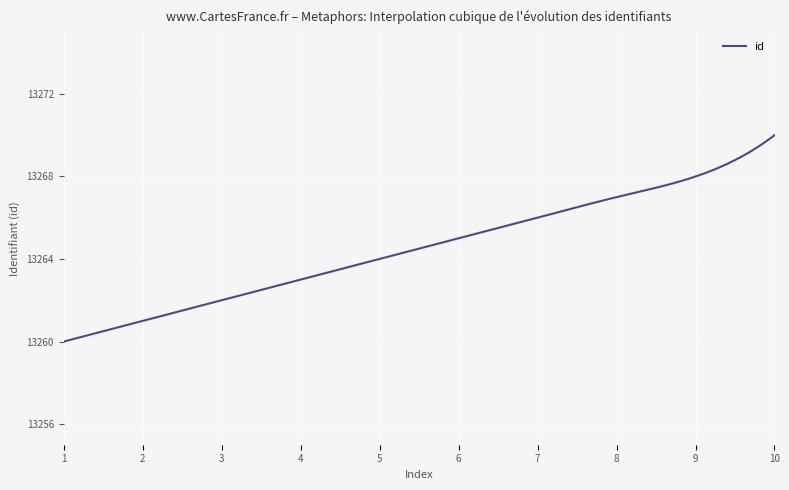

Is this an area chart (filled region under the line)?

No